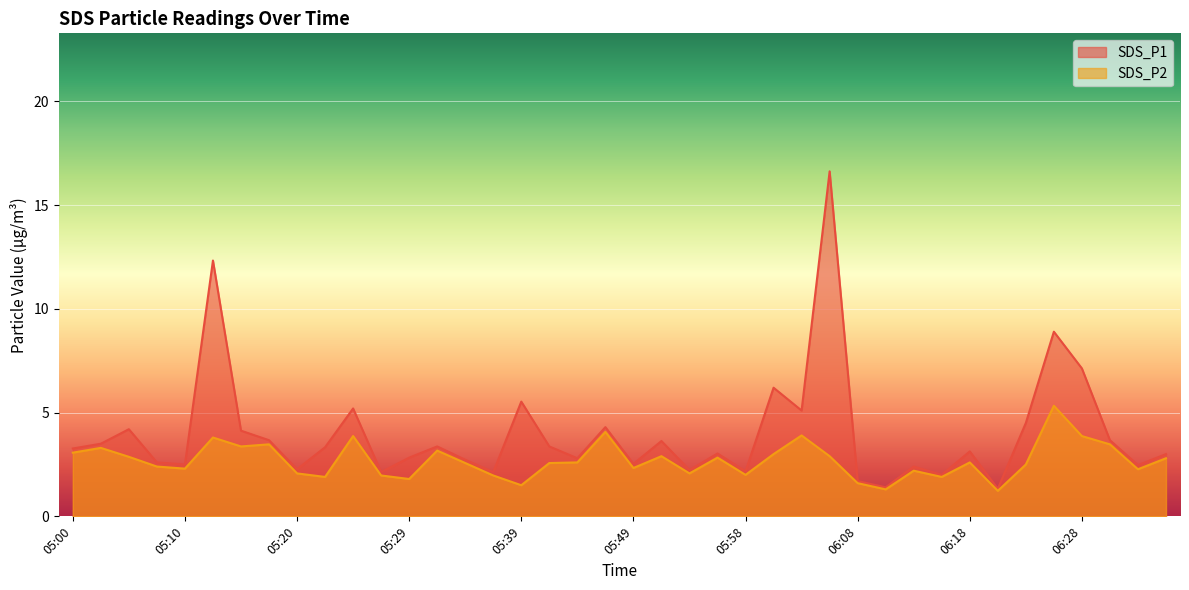

Reading left to right, what are all the values shown in this chart?

SDS_P1: 05:00=3.3	05:03=3.5	05:05=4.2	05:07=2.6	05:10=2.5	05:12=12.3	05:15=4.1	05:17=3.7	05:20=2.3	05:22=3.3	05:24=5.2	05:27=2.1	05:29=2.8	05:32=3.4	05:34=2.7	05:37=2.1	05:39=5.5	05:41=3.4	05:44=2.8	05:46=4.3	05:49=2.5	05:51=3.6	05:54=2.2	05:56=3.0	05:58=2.2	06:01=6.2	06:03=5.1	06:06=16.6	06:08=1.7	06:11=1.4	06:13=2.4	06:16=2.0	06:18=3.1	06:20=1.3	06:23=4.5	06:25=8.9	06:28=7.1	06:30=3.7	06:33=2.5	06:35=3.0
SDS_P2: 05:00=3.1	05:03=3.3	05:05=2.9	05:07=2.4	05:10=2.3	05:12=3.8	05:15=3.4	05:17=3.5	05:20=2.1	05:22=1.9	05:24=3.9	05:27=2.0	05:29=1.8	05:32=3.2	05:34=2.6	05:37=2.0	05:39=1.5	05:41=2.6	05:44=2.6	05:46=4.1	05:49=2.3	05:51=2.9	05:54=2.1	05:56=2.8	05:58=2.0	06:01=3.0	06:03=3.9	06:06=2.9	06:08=1.6	06:11=1.3	06:13=2.2	06:16=1.9	06:18=2.6	06:20=1.2	06:23=2.5	06:25=5.3	06:28=3.9	06:30=3.5	06:33=2.3	06:35=2.8